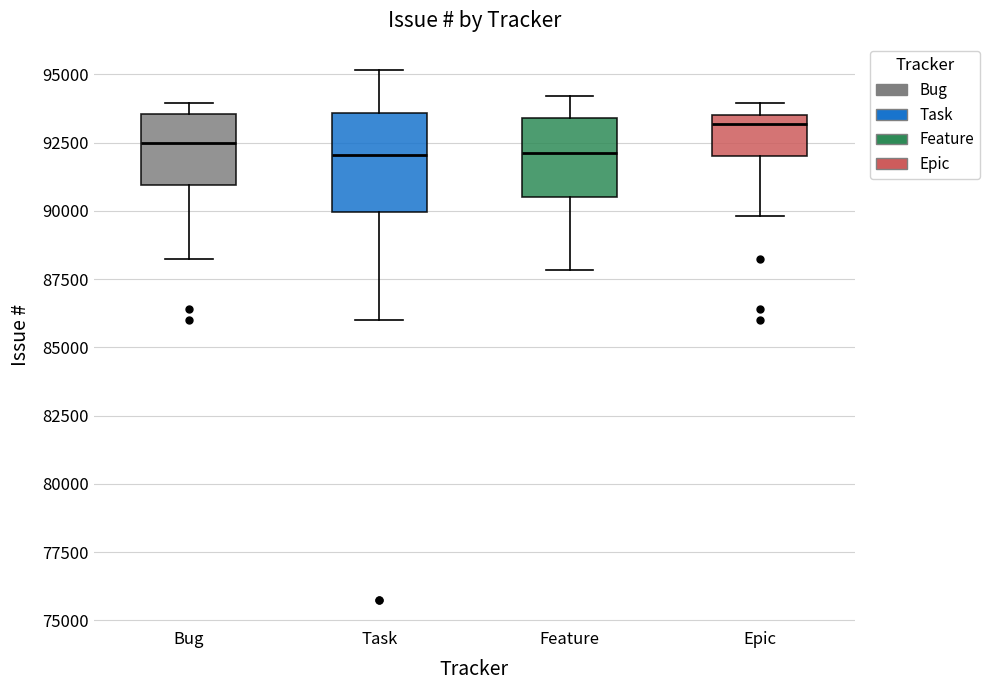

Which box has the highest median line?

Epic